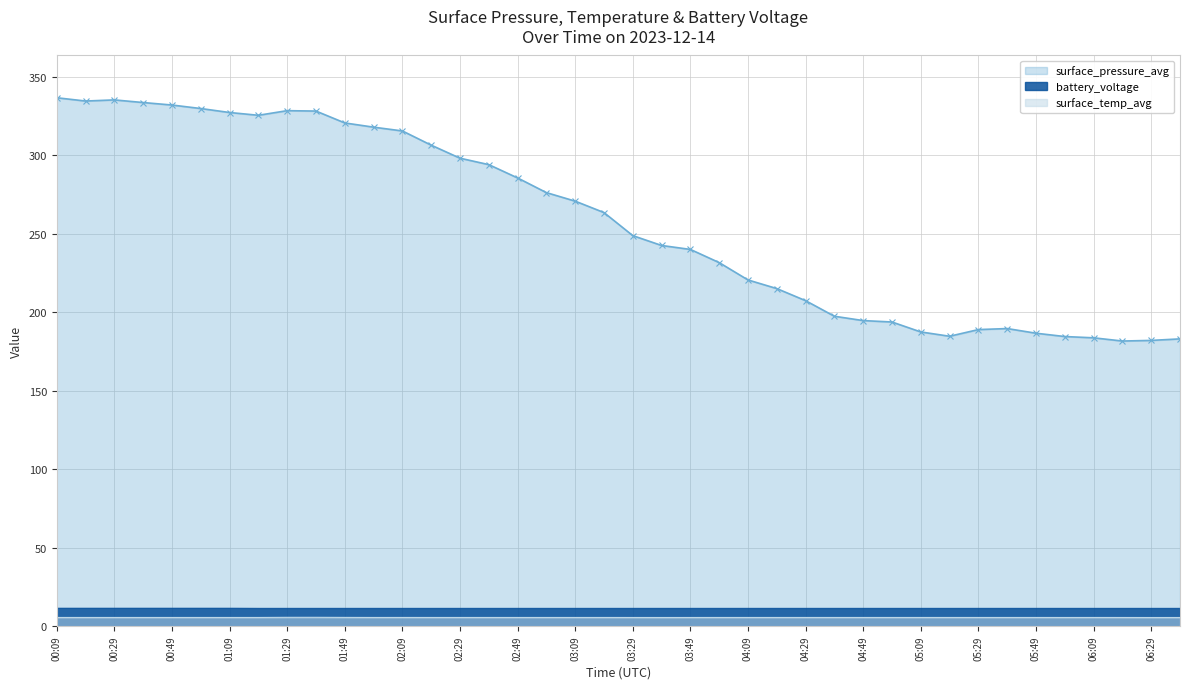

Is it true that surface_pressure_avg equals 335.3 at 00:29?

True